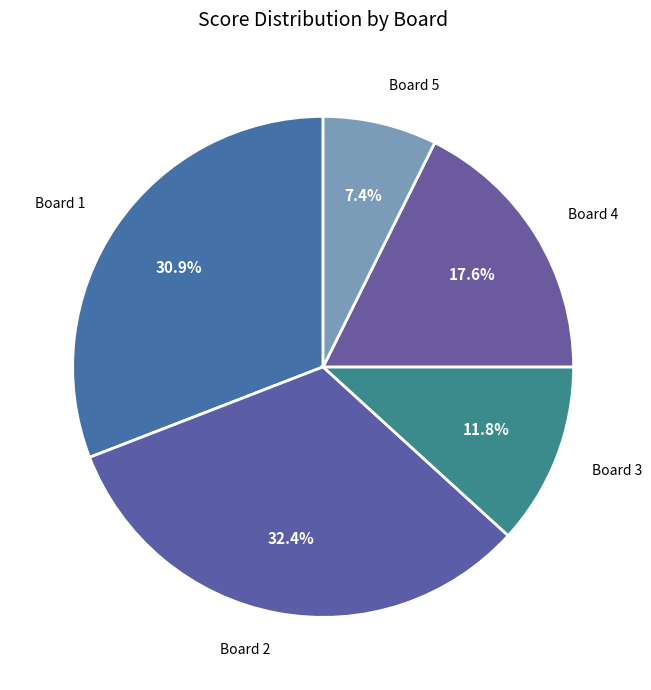

Rank the categories by value from lowest to highest.

Board 5, Board 3, Board 4, Board 1, Board 2